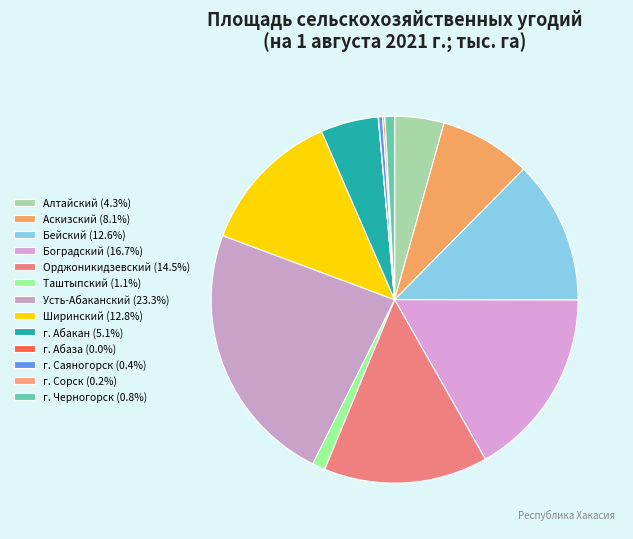

Combined, what portion of the pie is г. Черногорск and г. Абаза?

0.9%